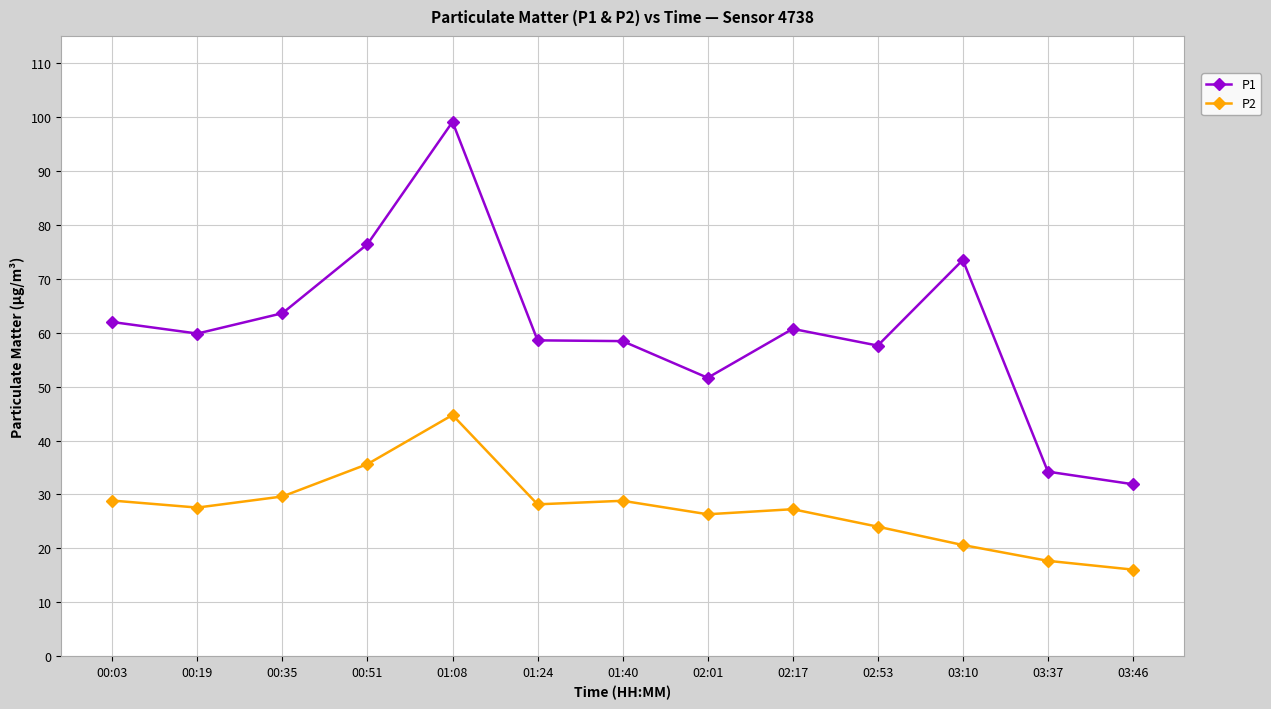

True or false: P1 has a value of 16.9 at 02:01.

False